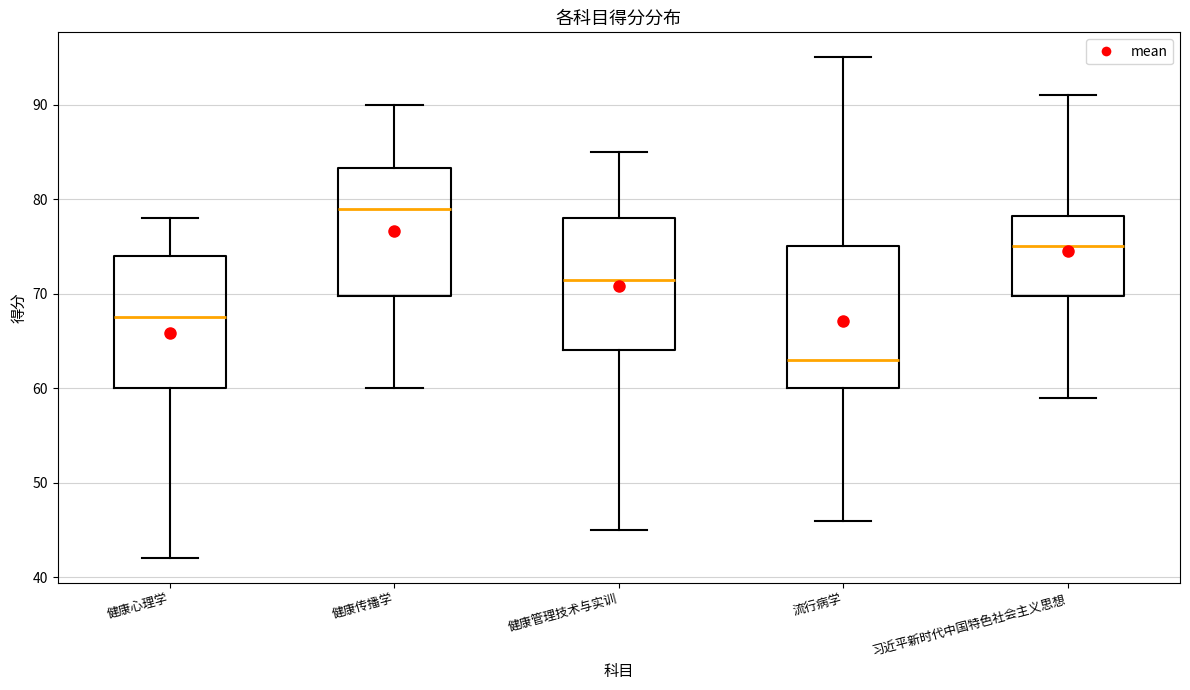

Reading left to right, read every box against the y-axis: the position of its median line, the range the box covers, and the ends of its whiskers. The values are not printed on the chart, so give them approximately, as read against the axis.

健康心理学: median 68, box 60 to 74, whiskers 42 to 78
健康传播学: median 79, box 70 to 83, whiskers 60 to 90
健康管理技术与实训: median 72, box 64 to 78, whiskers 45 to 85
流行病学: median 63, box 60 to 75, whiskers 46 to 95
习近平新时代中国特色社会主义思想: median 75, box 70 to 78, whiskers 59 to 91